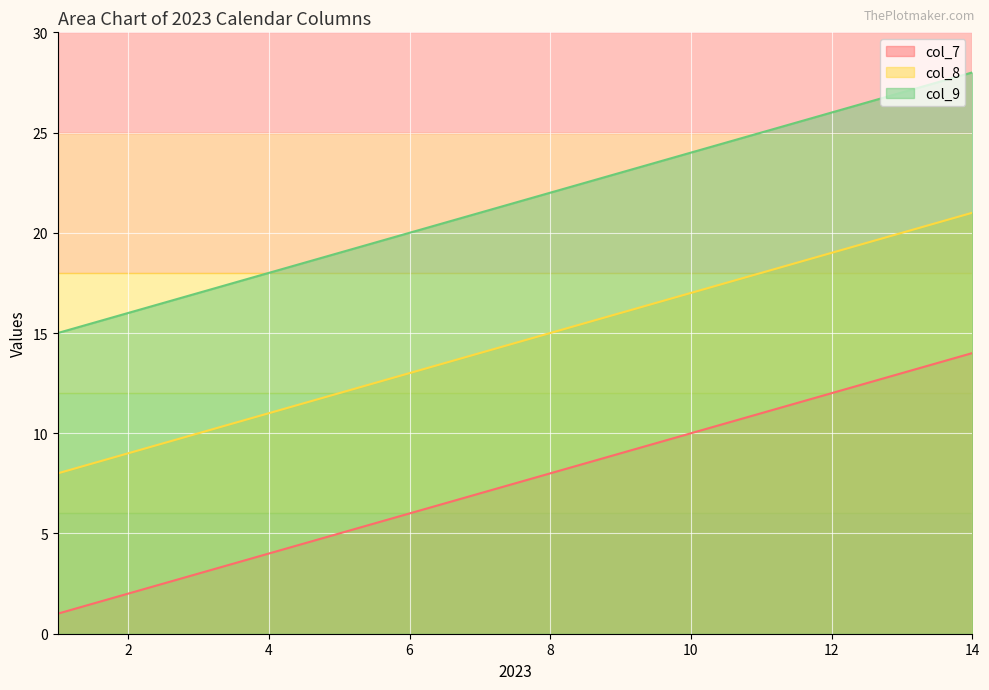

Where is col_9 nearest to the value 21?

7